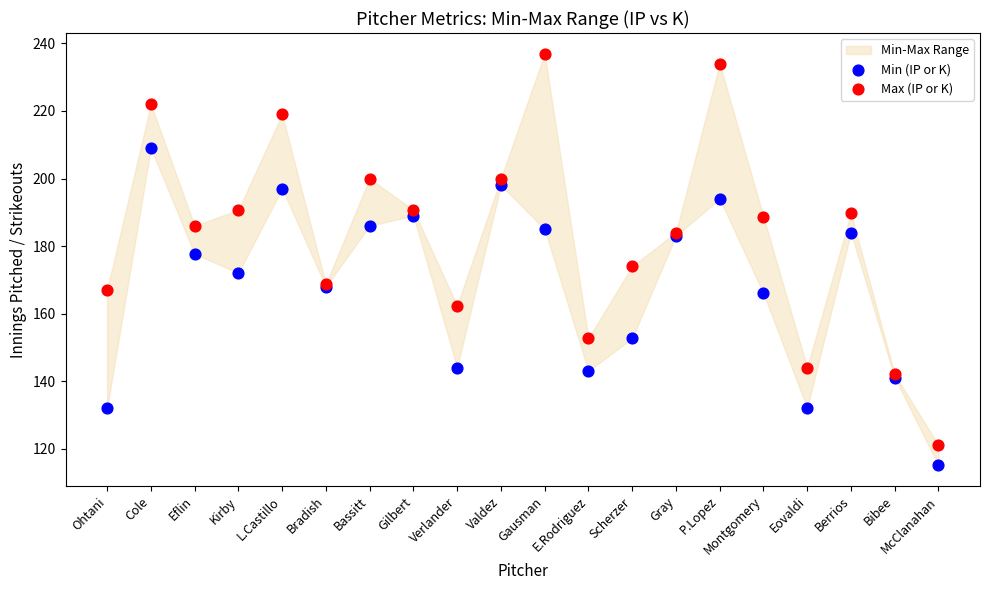

Which series reaches the minimum Y coordinate?

Min (IP or K)